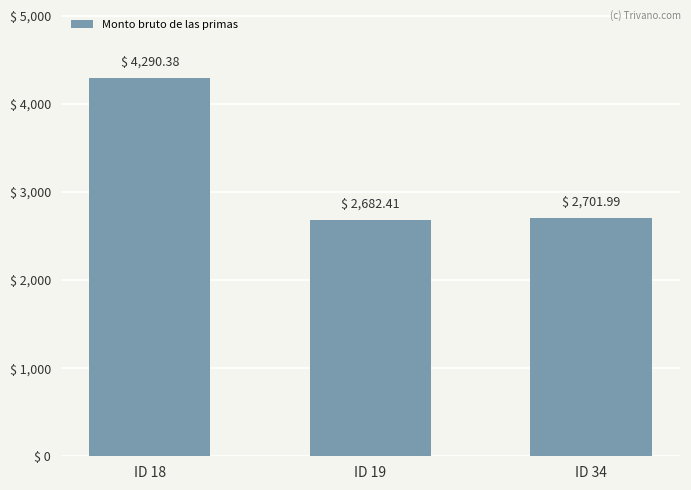

Is it true that the value at ID 19 is 3537.1?

False